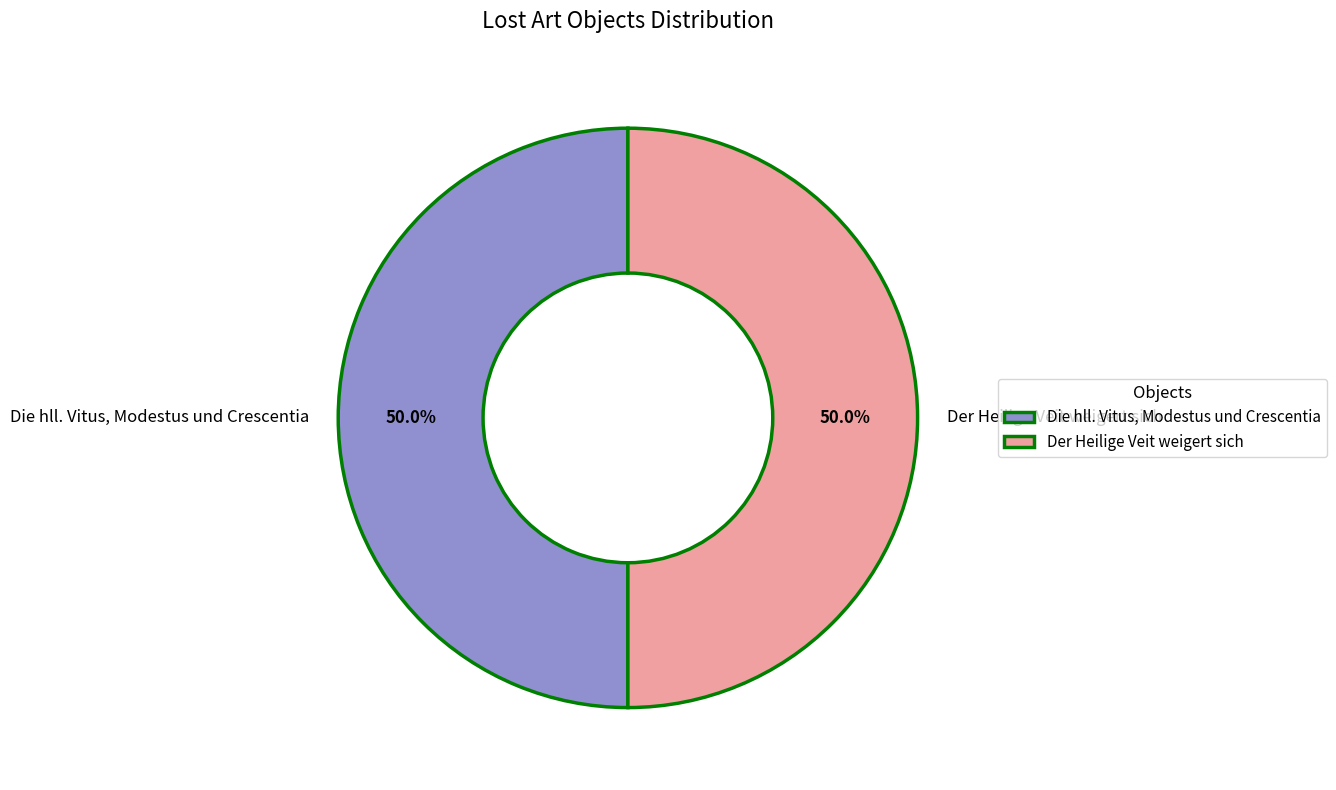

How many slices are in this pie chart?

2